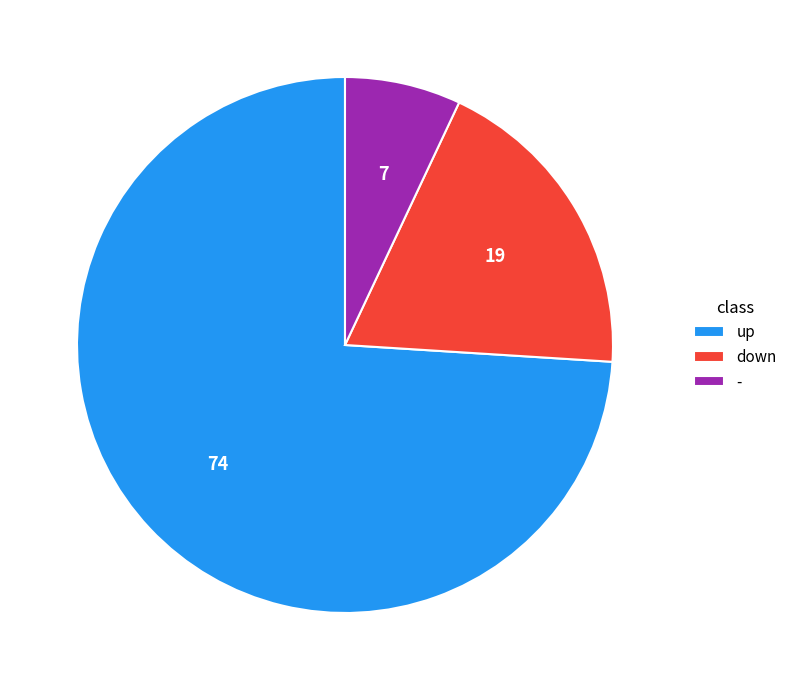

Which category has the biggest portion of the pie?

up